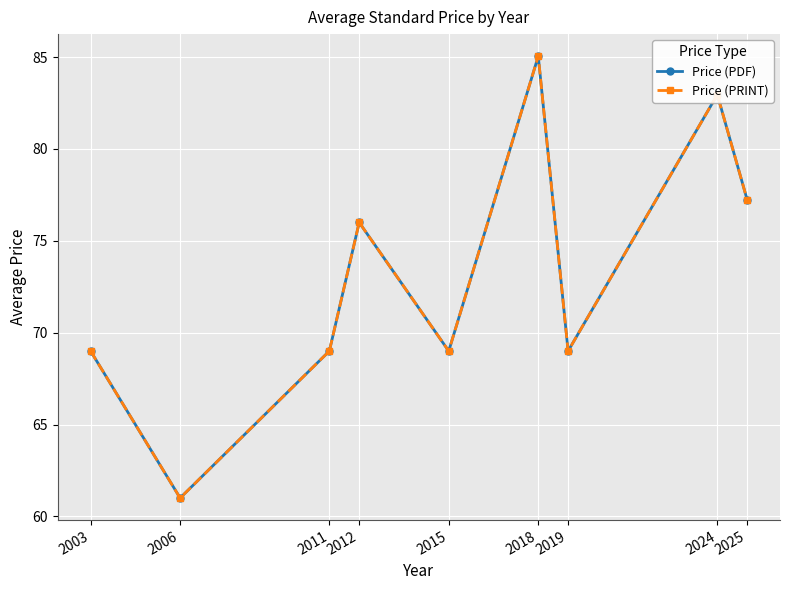

Does the chart have visible grid lines?

Yes